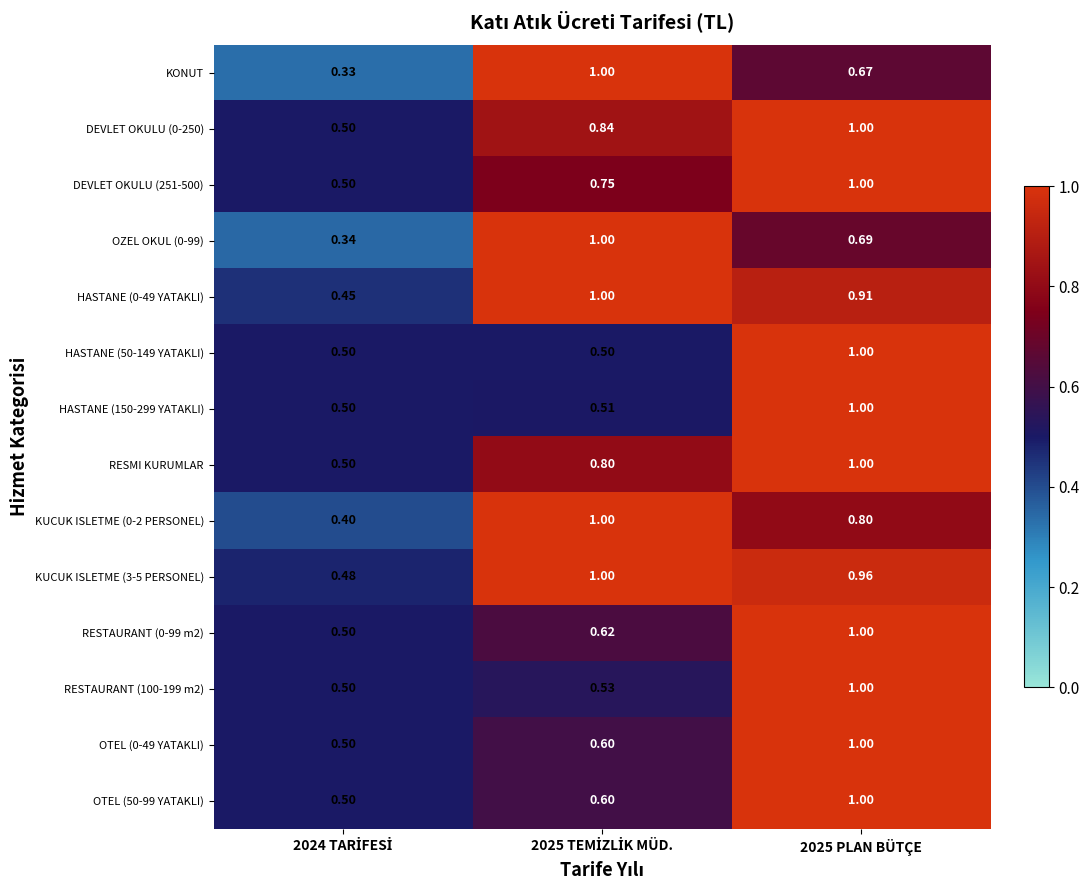

Which series has the largest range (max minus min)?

KONUT